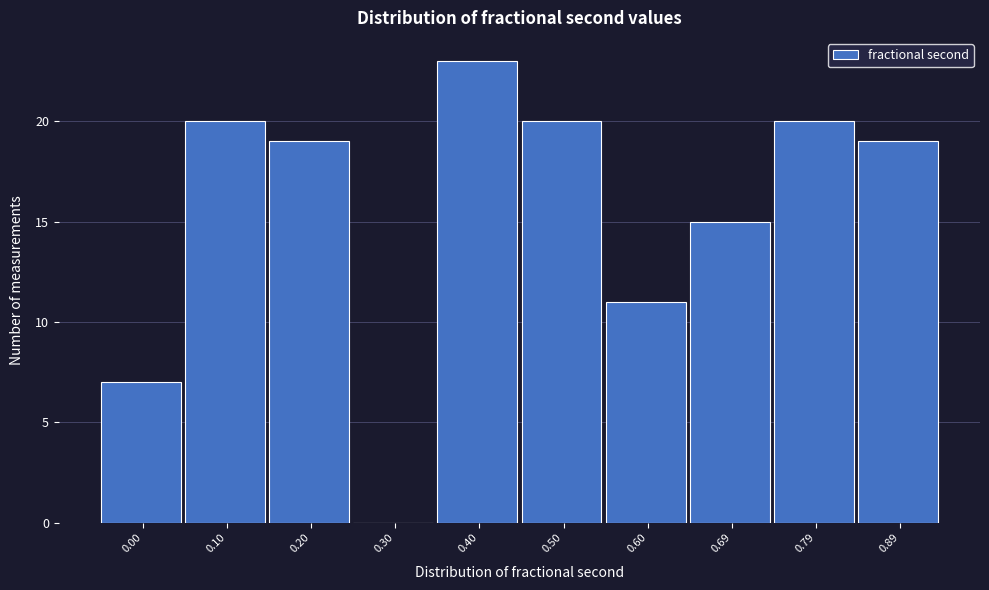

Reading left to right, what are all the values shown in this chart?

0.00=7	0.10=20	0.20=19	0.30=0	0.40=23	0.50=20	0.60=11	0.69=15	0.79=20	0.89=19